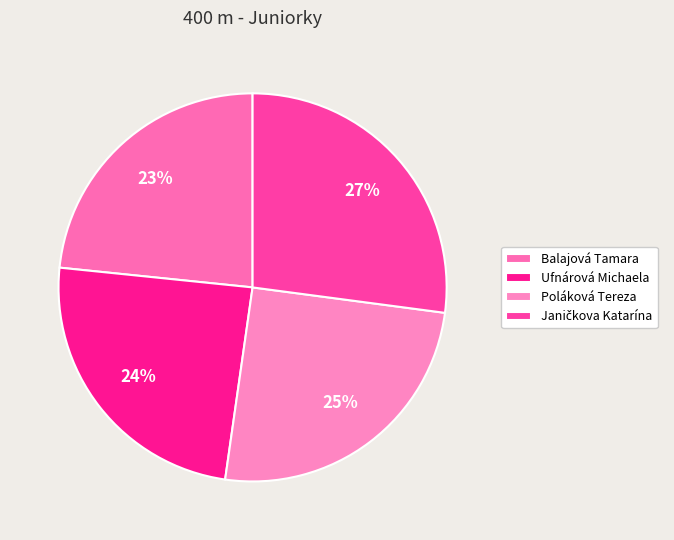

Does Janičkova Katarína account for over 50% of the chart?

No